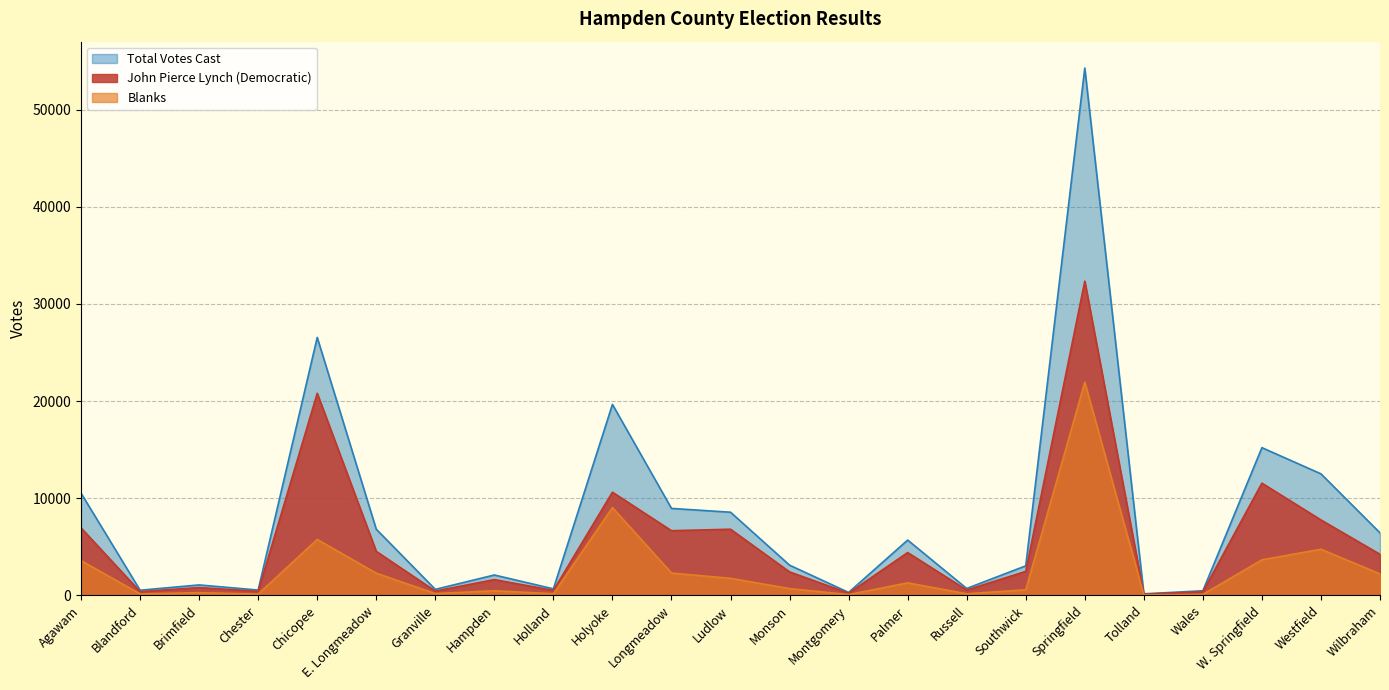

How many data points in Blanks are above 693?

11